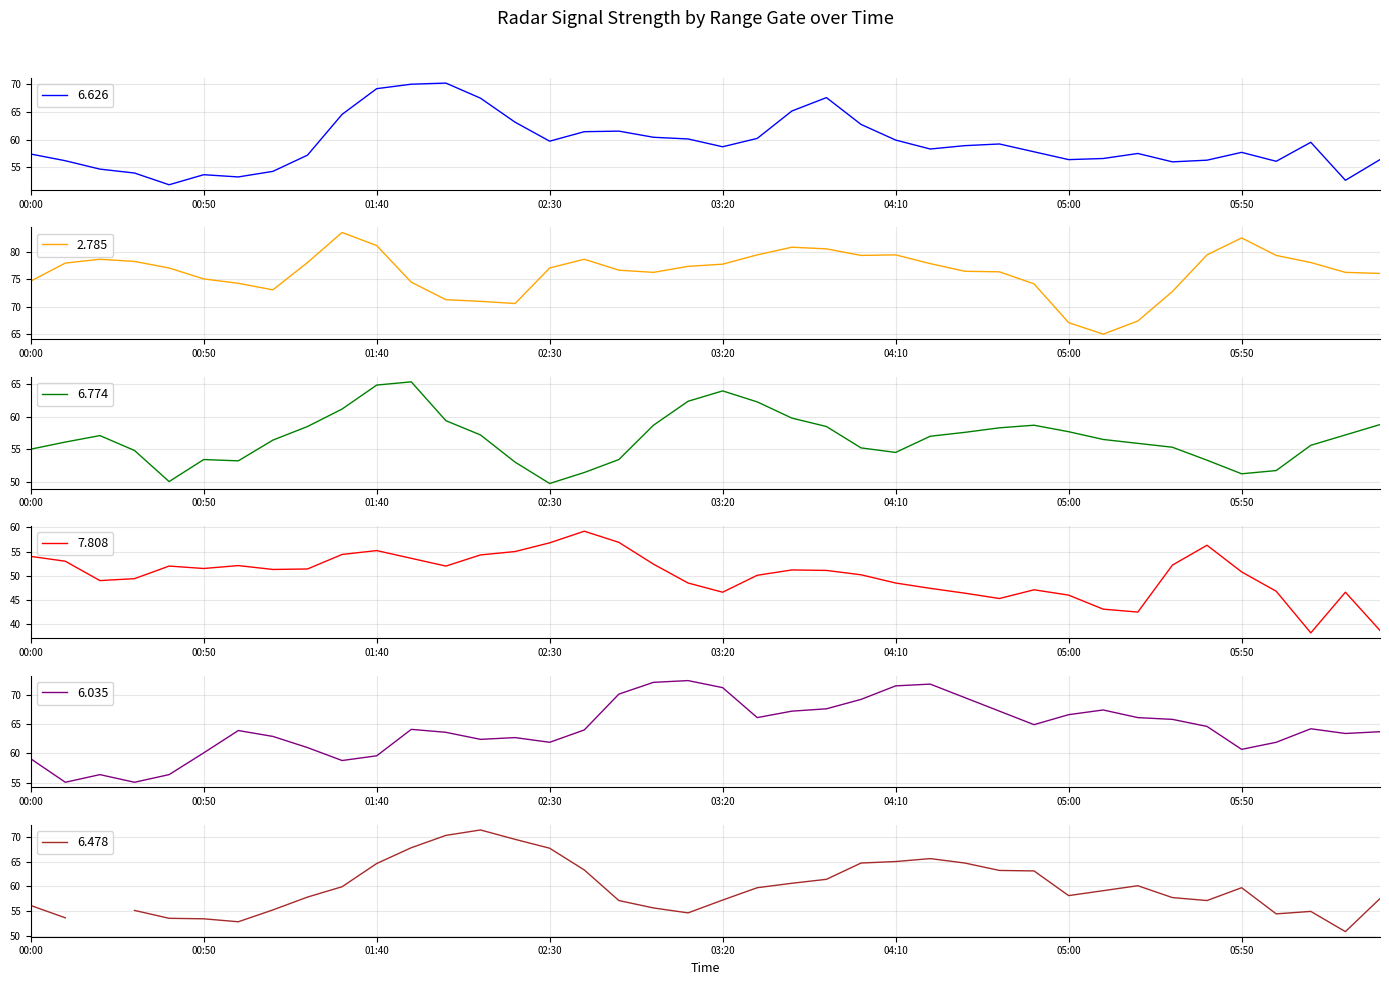

What is the minimum value for 2.785?

65.0